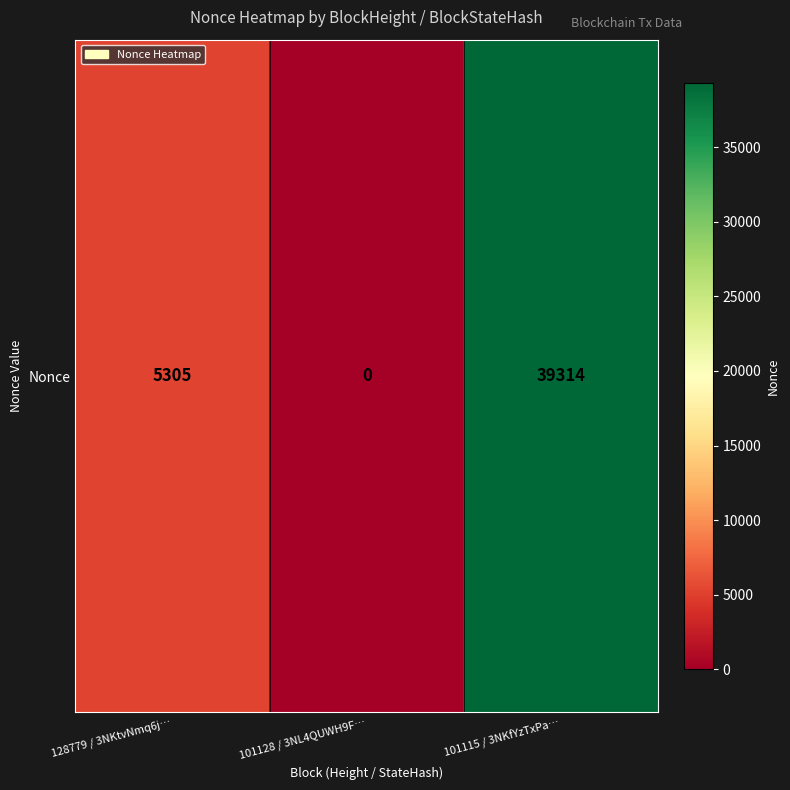

List the labels in order of value, smallest first.

101128 / 3NL4QUWH9F…, 128779 / 3NKtvNmq6j…, 101115 / 3NKfYzTxPa…